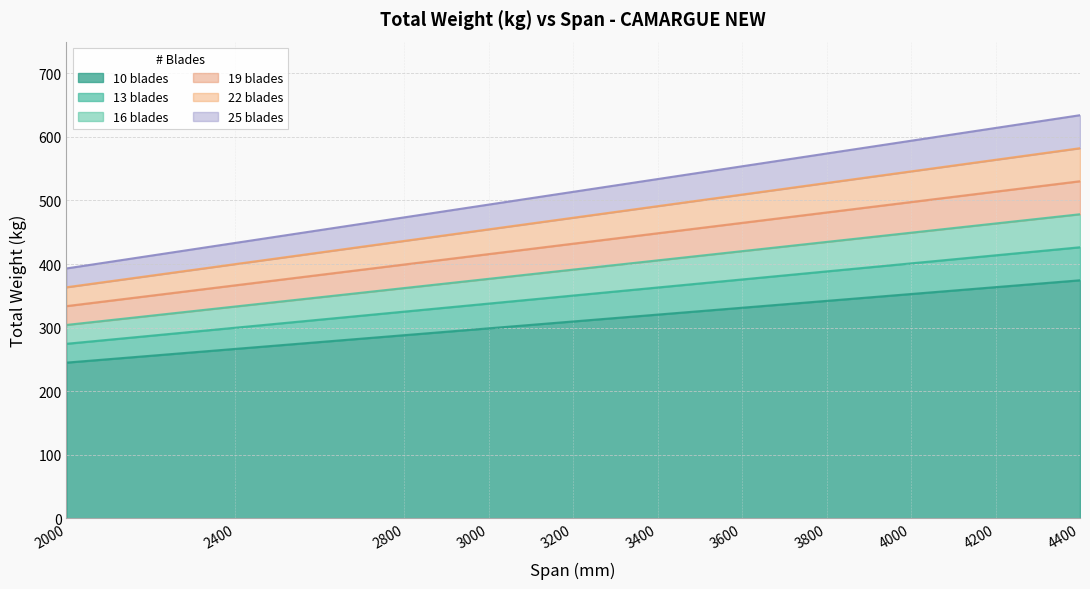

What is the average value of the 10 blades series?

317.5